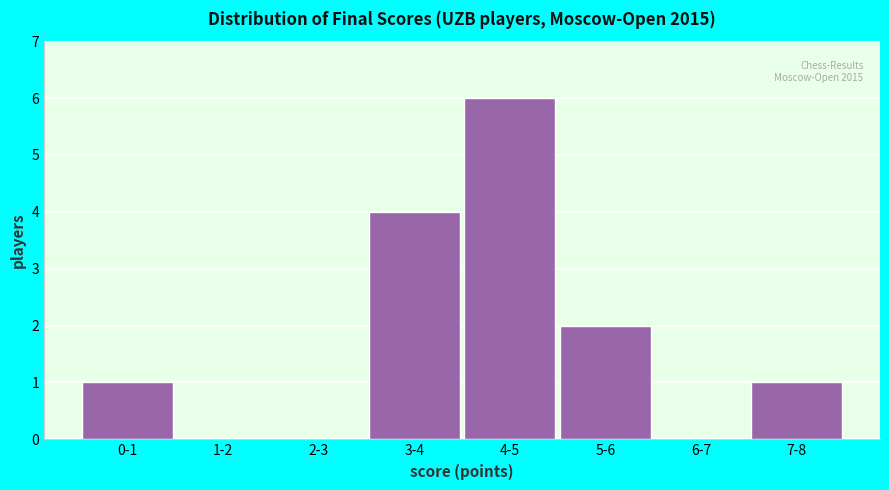

Reading right to left, transcribe all the data shown in this chart.

7-8=1	6-7=0	5-6=2	4-5=6	3-4=4	2-3=0	1-2=0	0-1=1